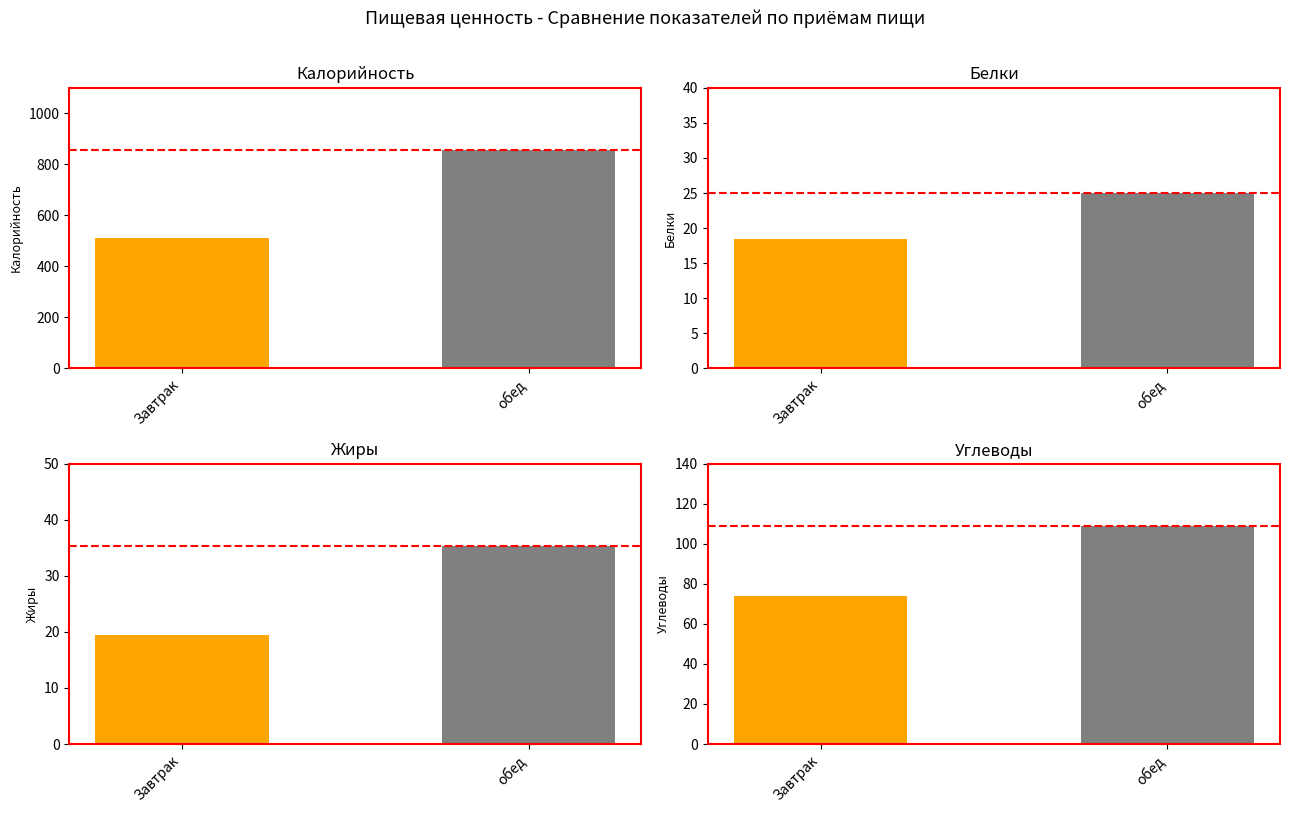

Which series has the widest spread of values?

Калорийность